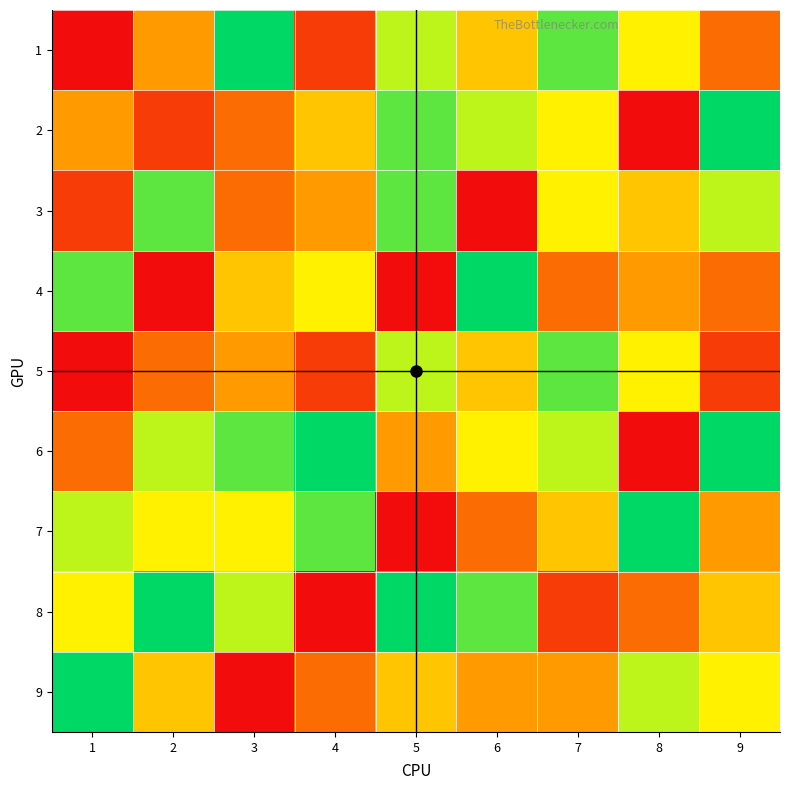

Which series has the largest total across all categories?

6